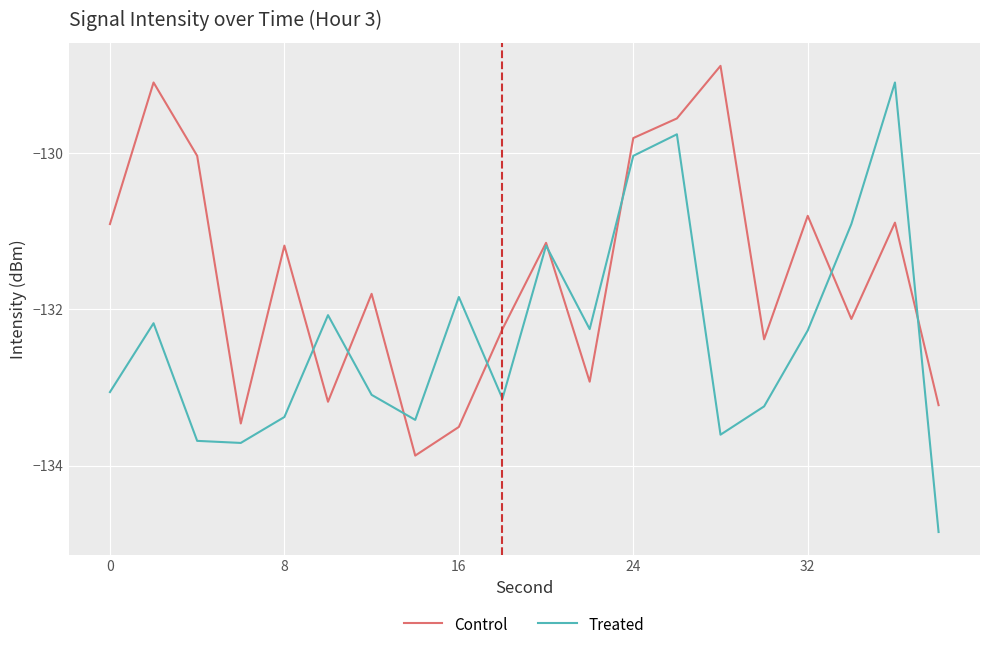

Rank the series by their average value, from lowest to highest.

Treated, Control